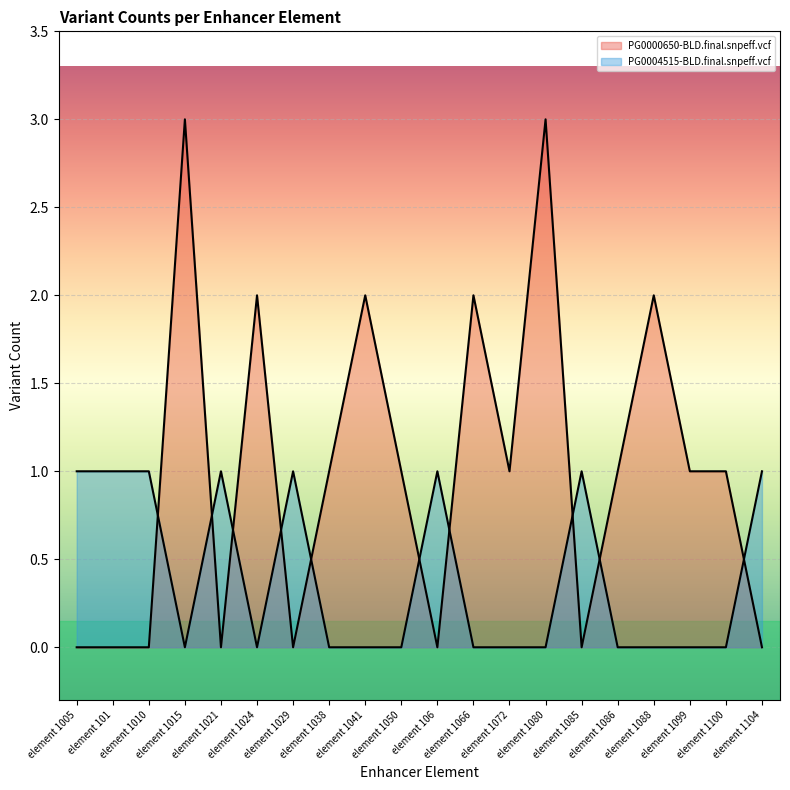

What is the label of the 6th point from the left?

element 1024